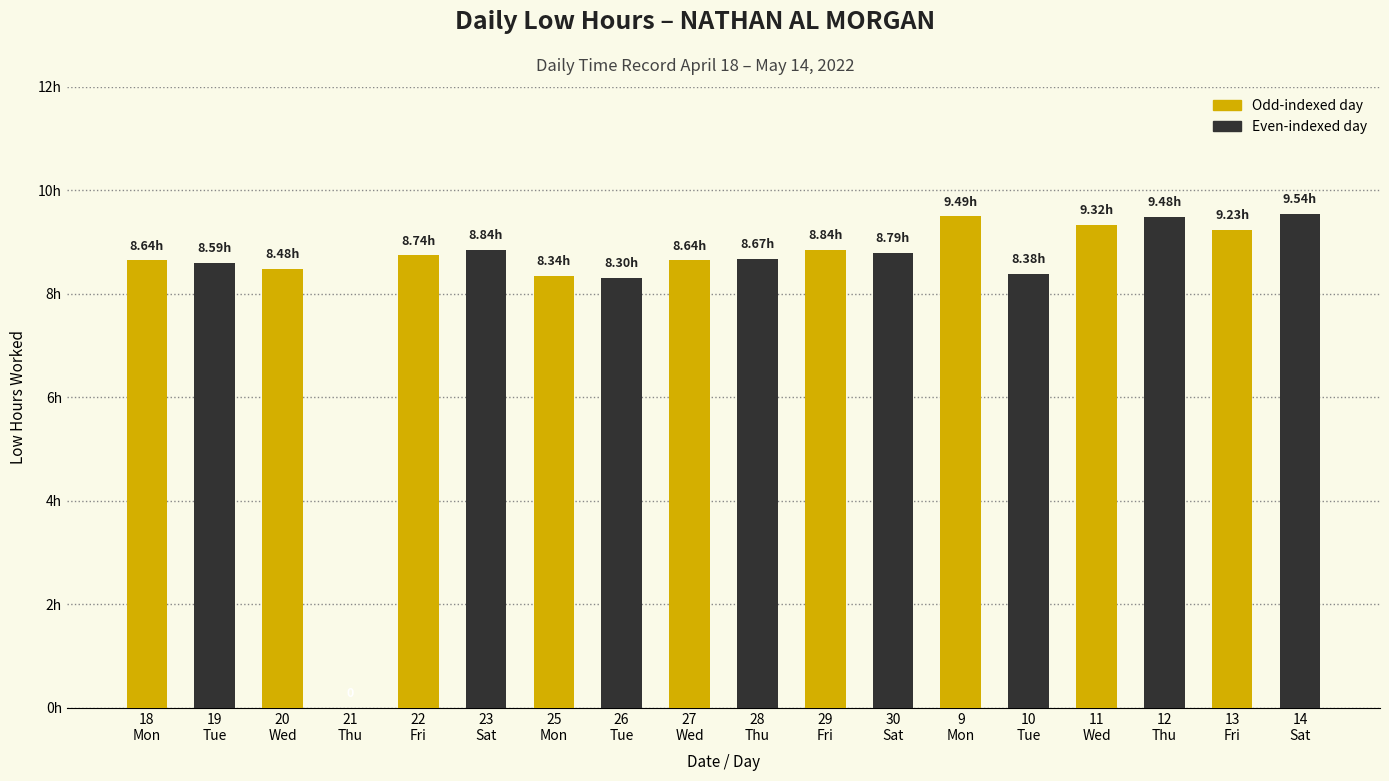

What is the label of the 7th bar from the left?

25
Mon